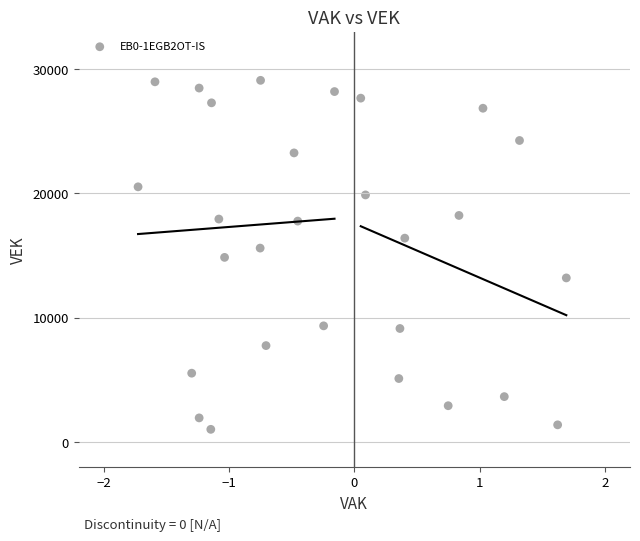

What is the range of Y values (max minus min)?

28055.9